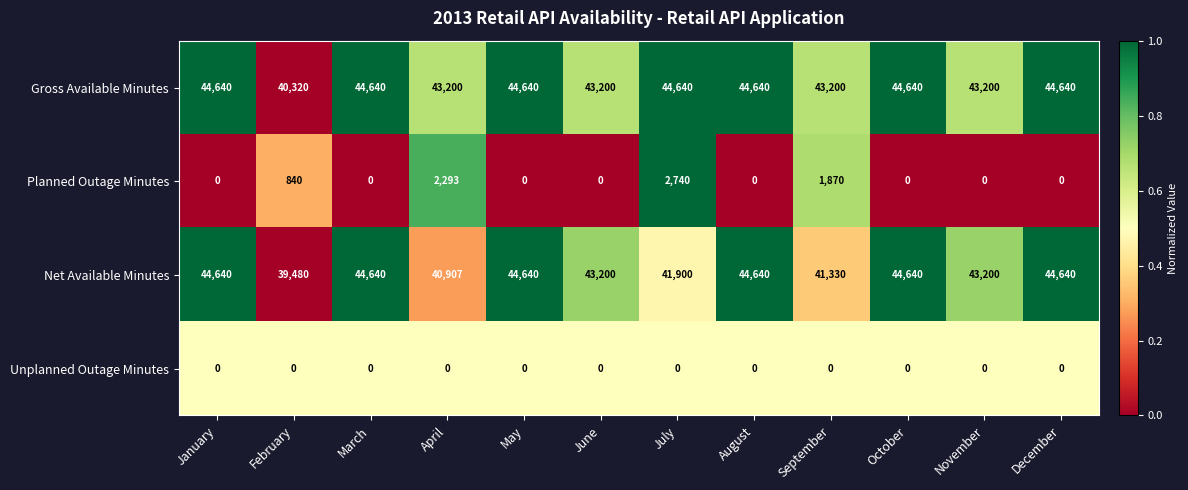

What is the approximate value of Gross Available Minutes at January, to the nearest 50?

44650